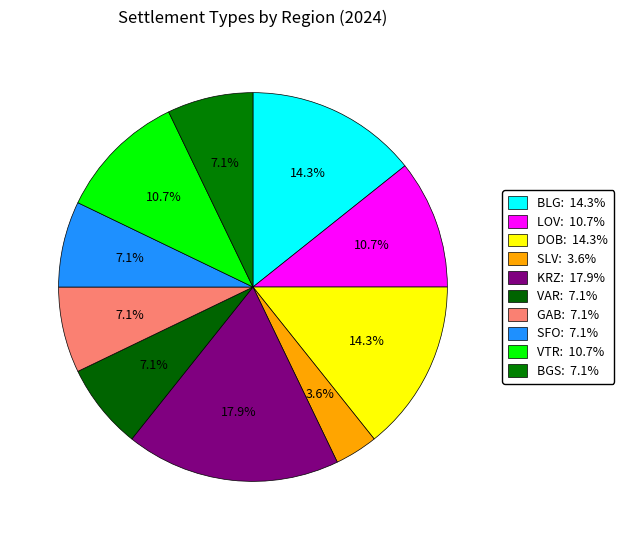

Rank the categories by value from highest to lowest.

KRZ, BLG, DOB, LOV, VTR, VAR, GAB, SFO, BGS, SLV